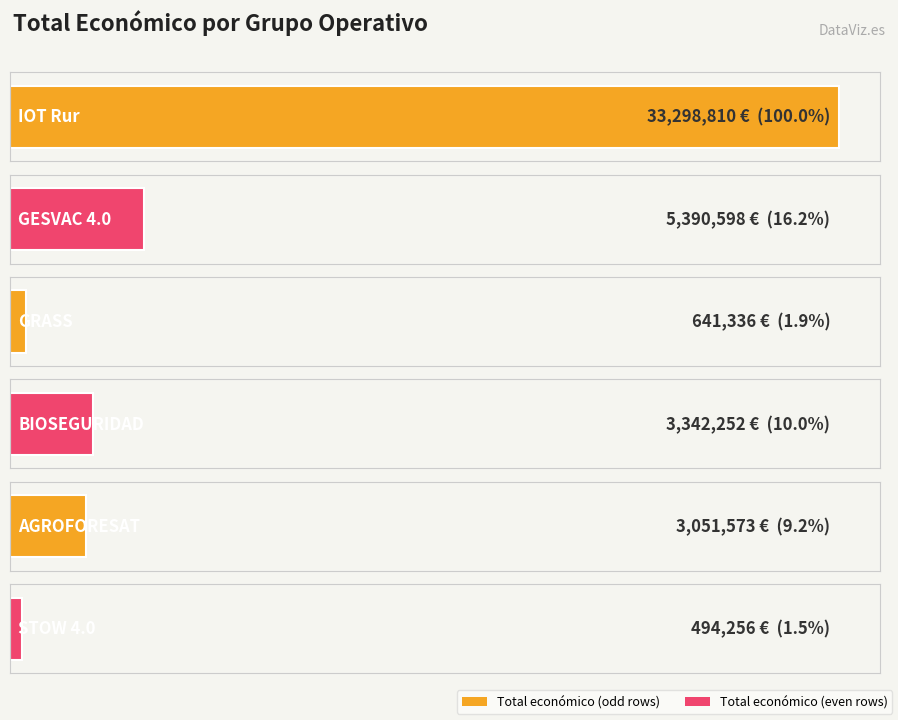

Reading right to left, what are all the values shown in this chart?

494256	3051573	3342252	641336	5390598	33298810